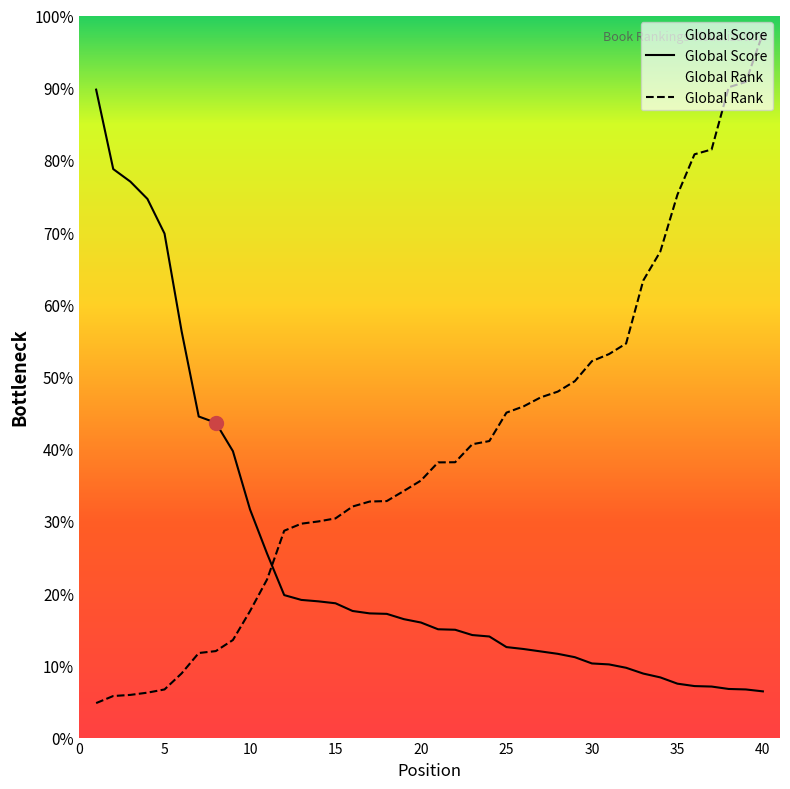

After their last crossing, which series has the higher values: Global Score or Global Rank?

Global Rank